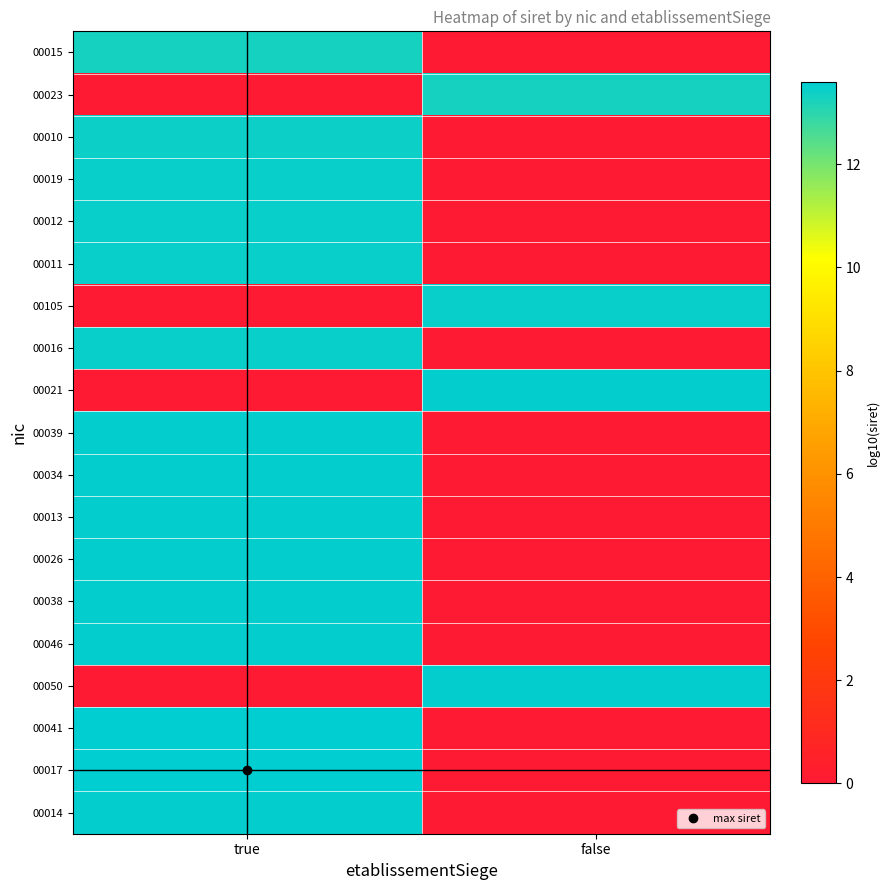

Which has a higher value, true or false?

true